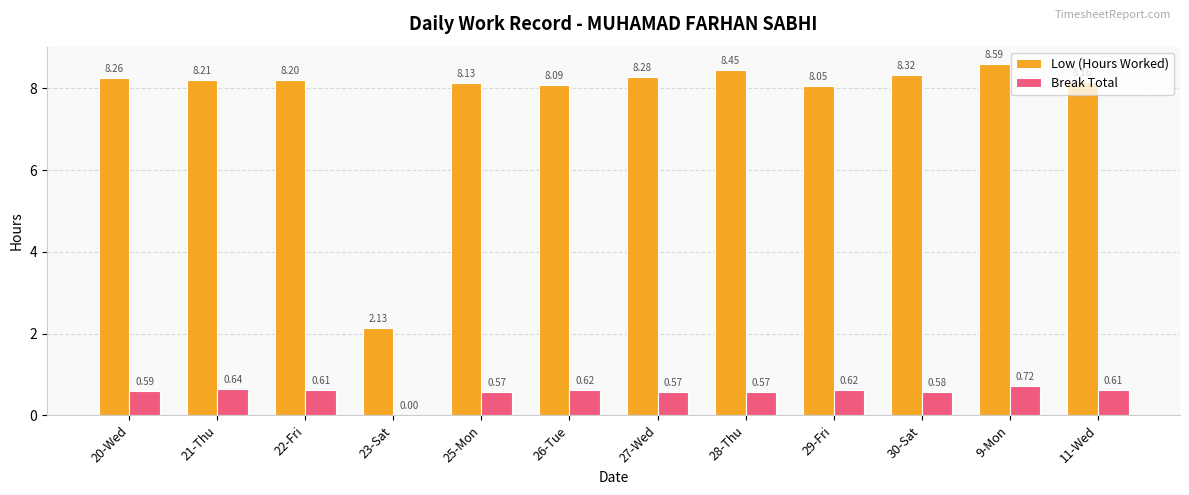

How many groups of bars are there?

12